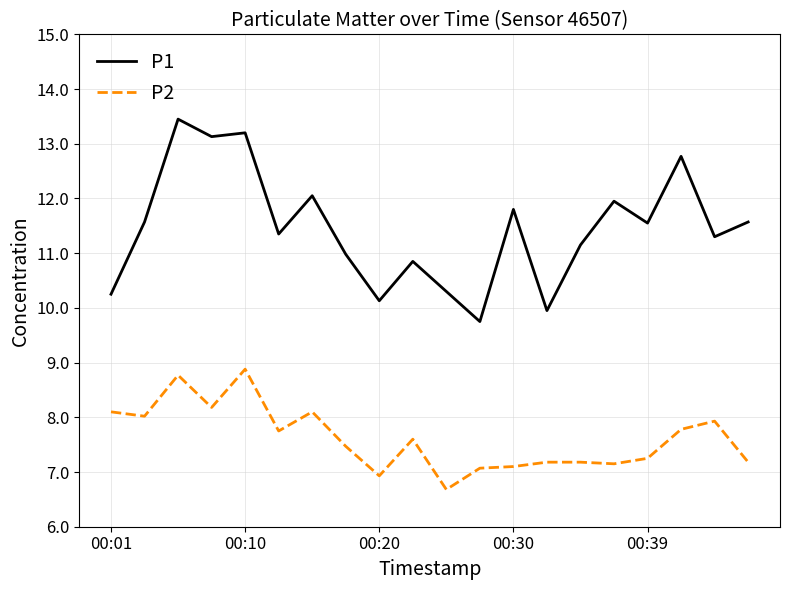

True or false: P2 and P1 intersect in this chart.

False